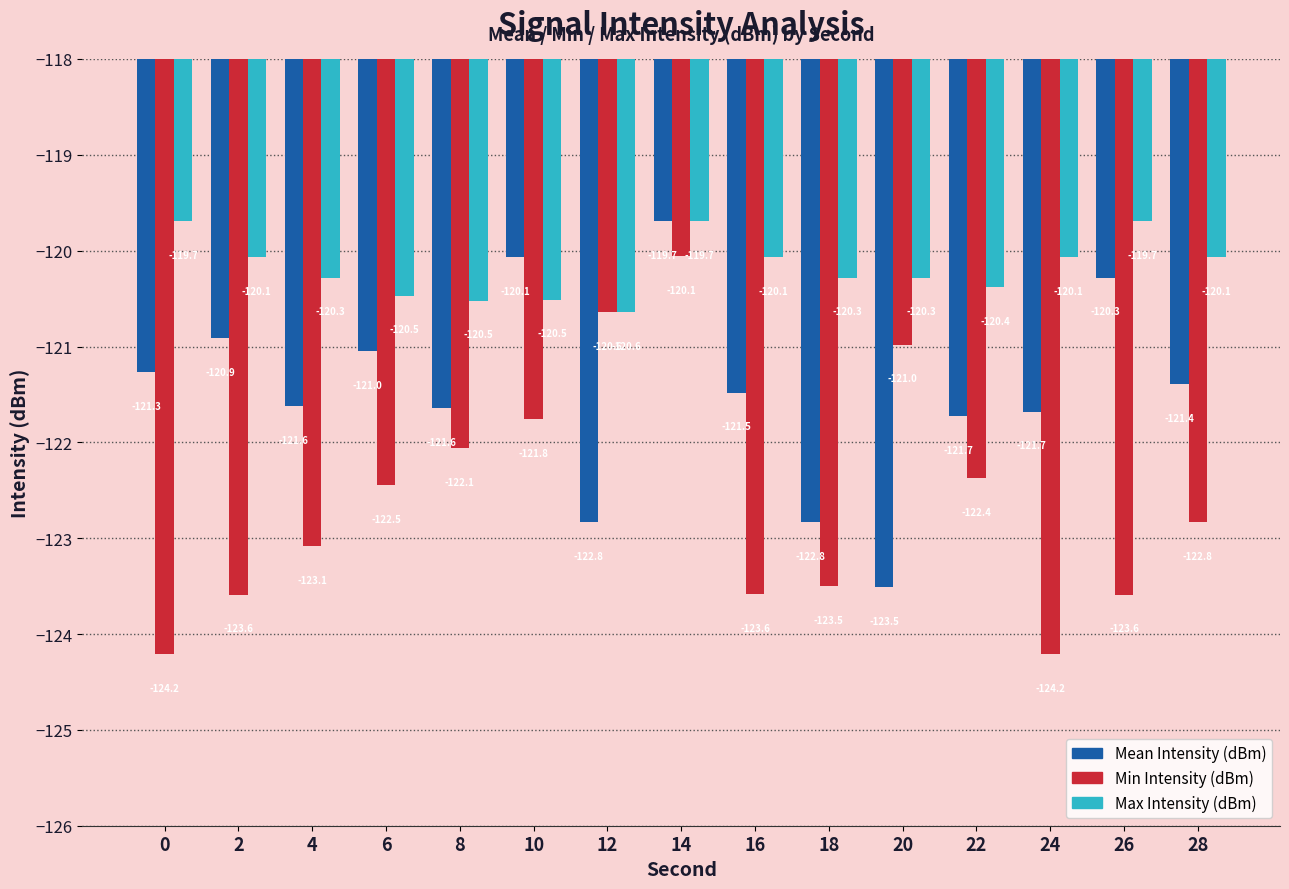

Which series has the largest range (max minus min)?

Min Intensity (dBm)